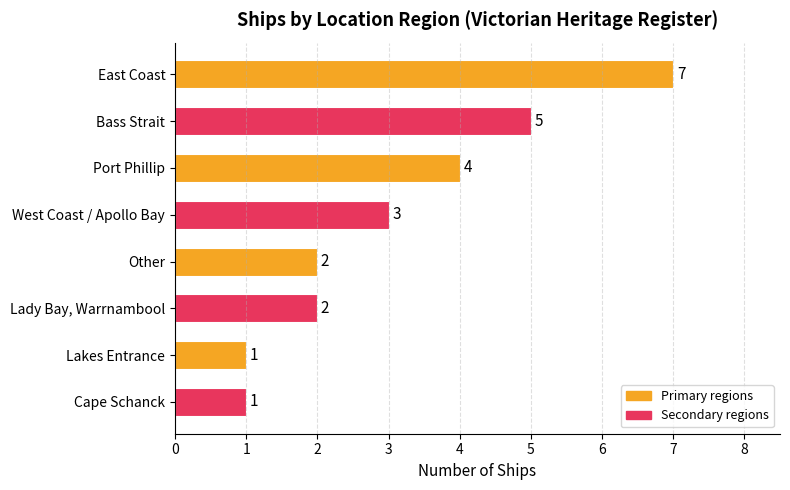

The chart shows a value of 2 at Other. True or false?

True